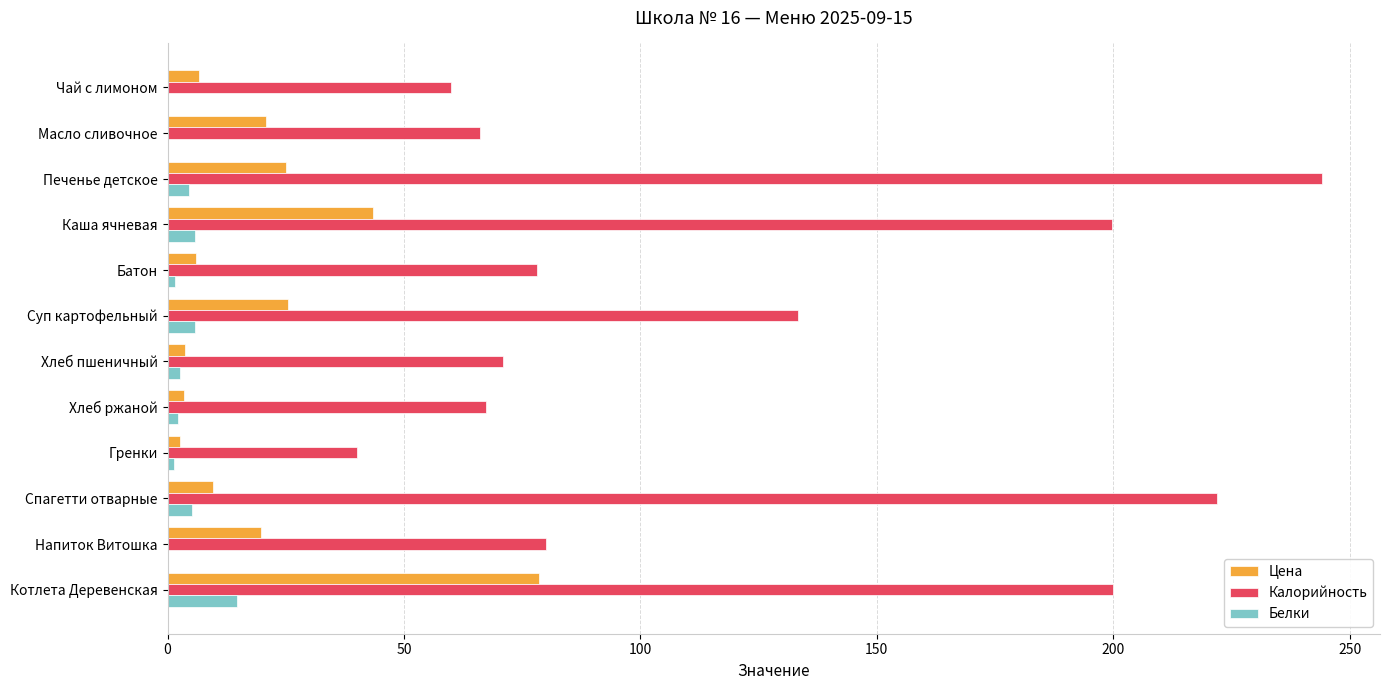

Which series has the largest total across all categories?

Калорийность